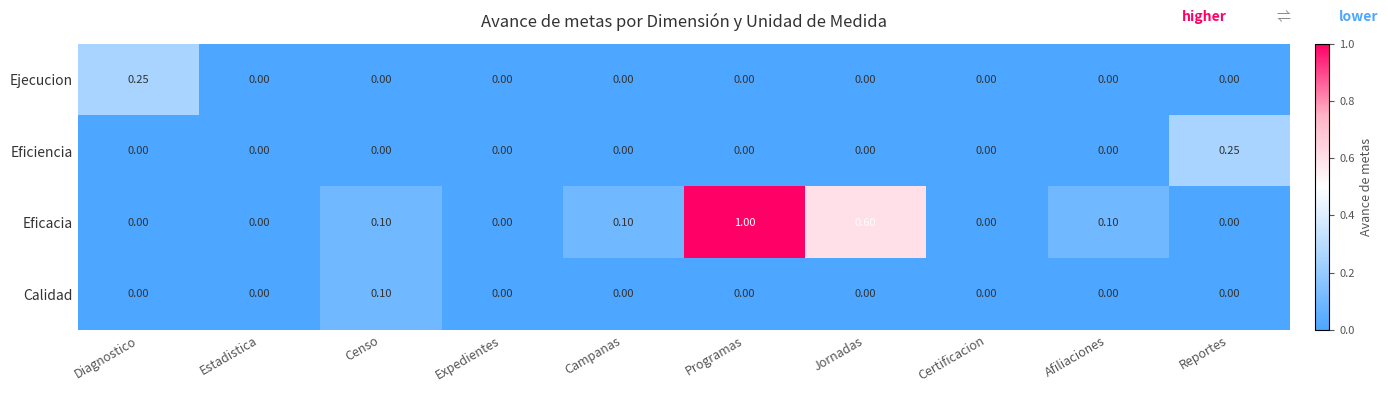

Which series has the largest total across all categories?

Eficacia